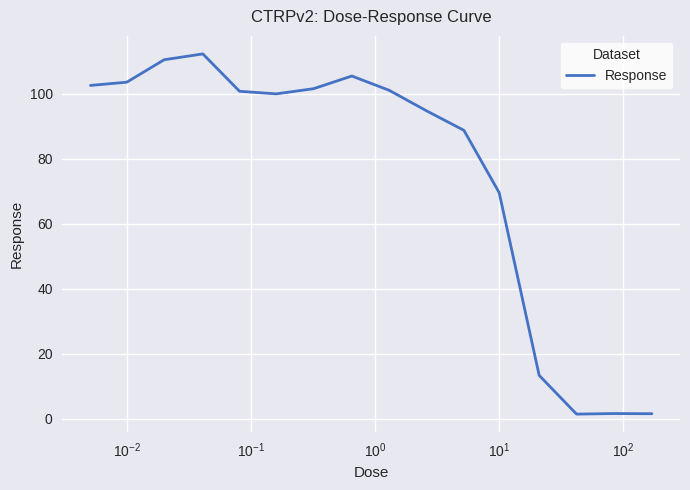

What is the greatest value displayed?

112.2